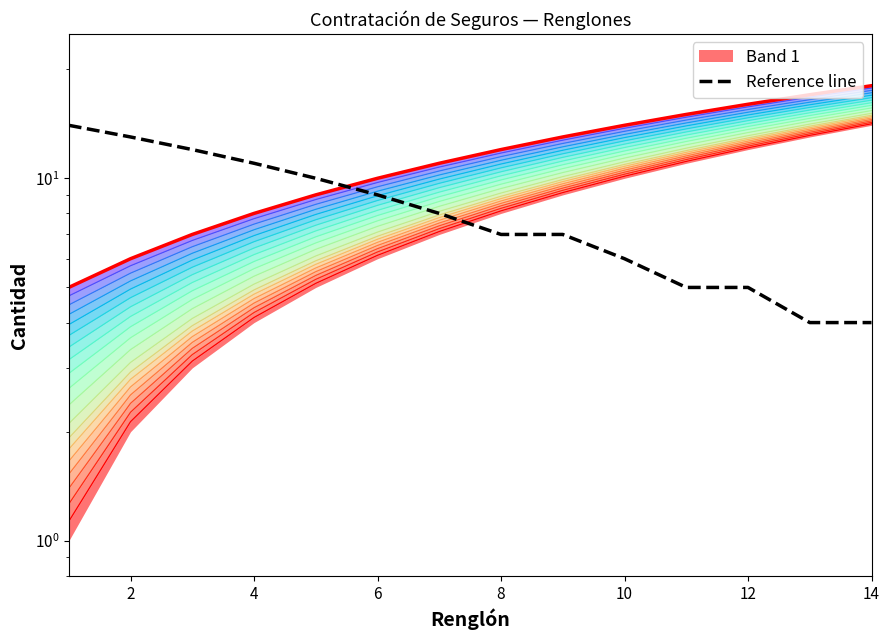

Where is the data nearest to the value 9?

6